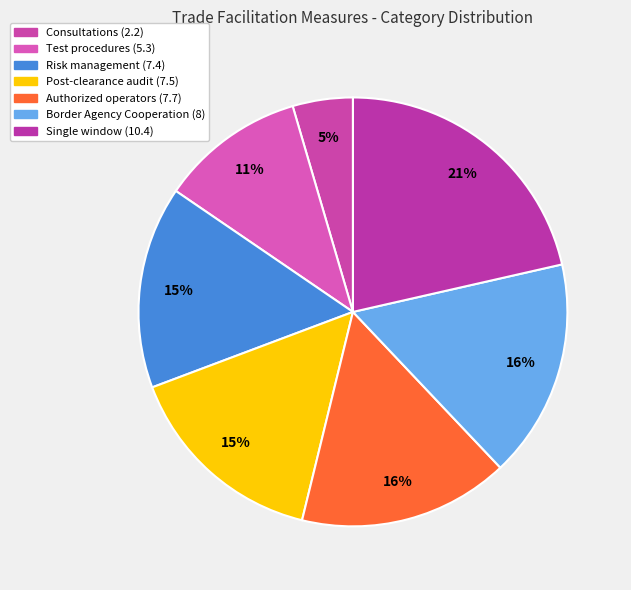

How much of the chart is everything except Authorized operators (7.7)?

84.1%